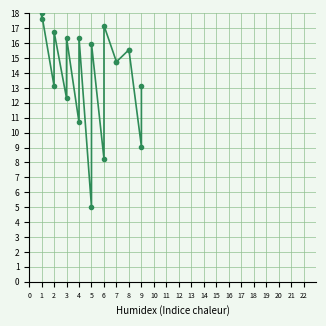

Approximately how many times larger is the value at 5 compared to 8?

0.3